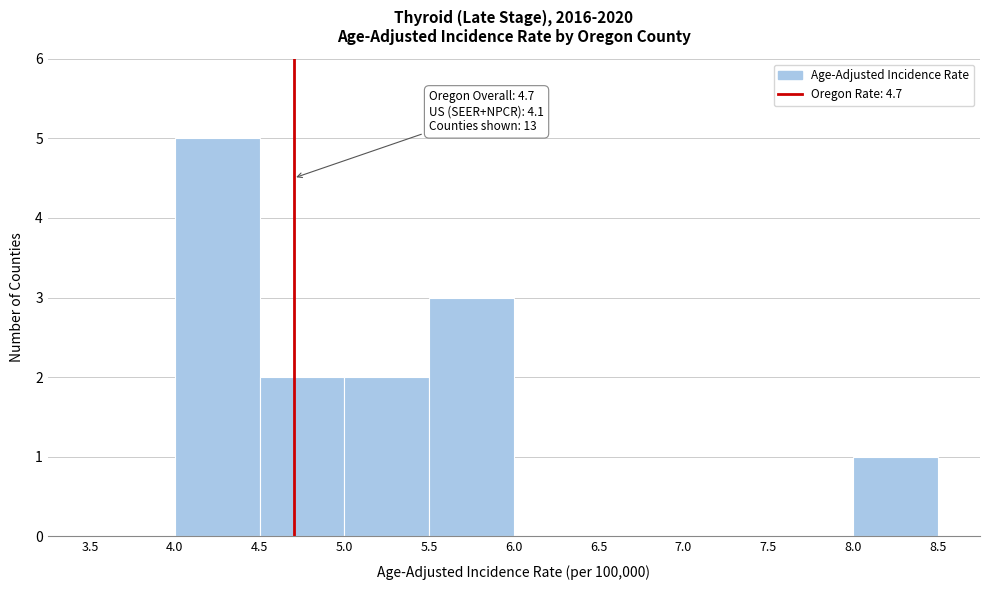

Over which range of the x-axis is the bar tallest?

4.0 to 4.5